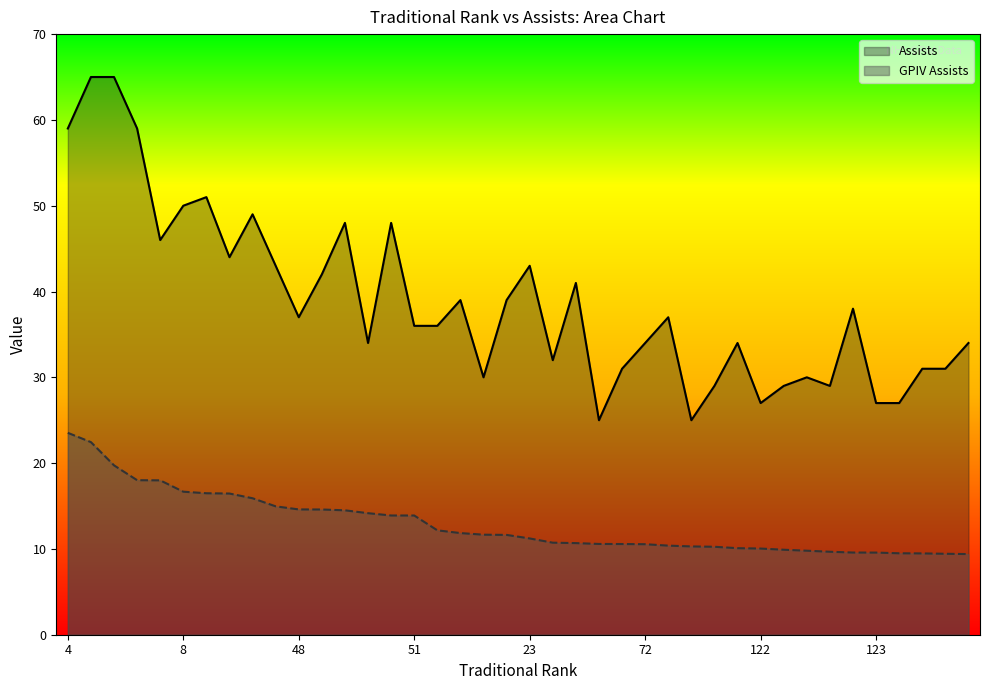

What is the average value of the GPIVAssists series?

12.9